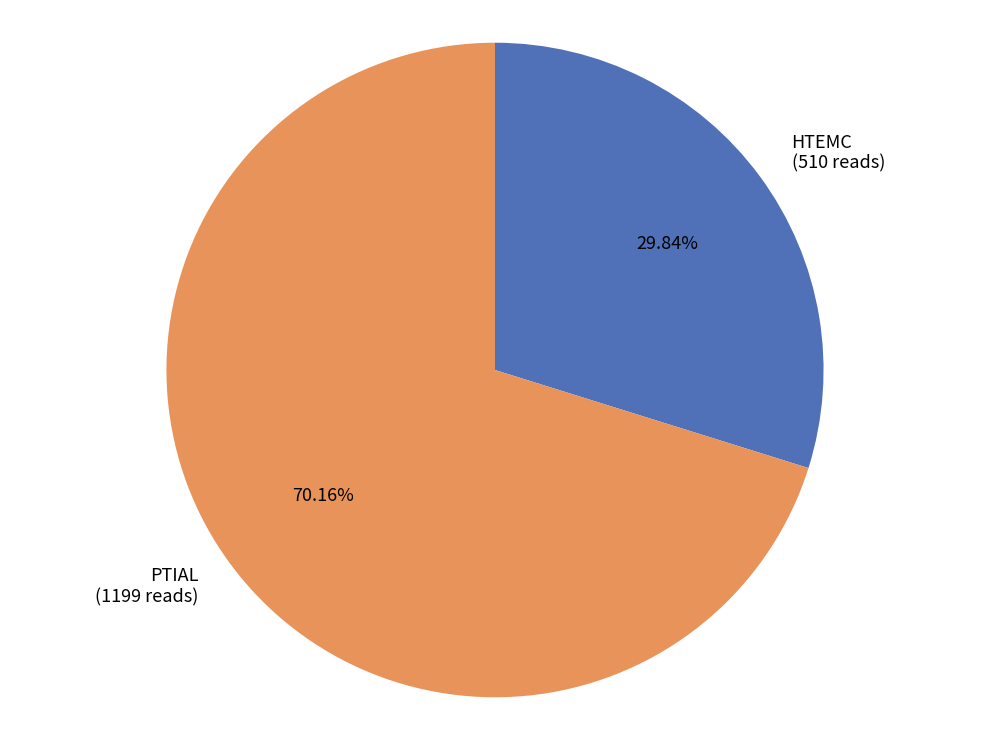

What is the ratio of the value at PTIAL to the value at HTEMC?

2.4